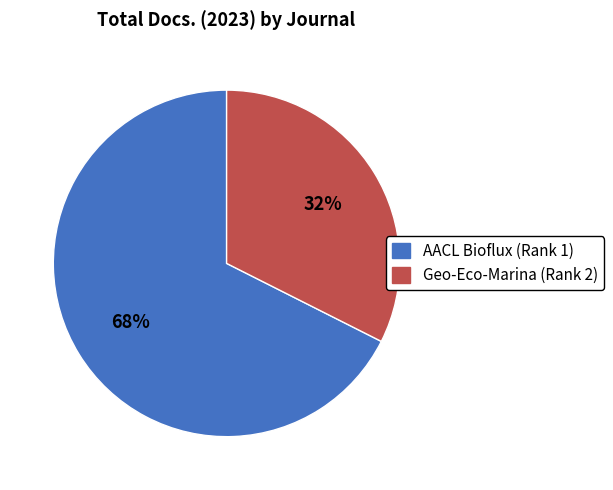

Count the number of slices in the pie.

2